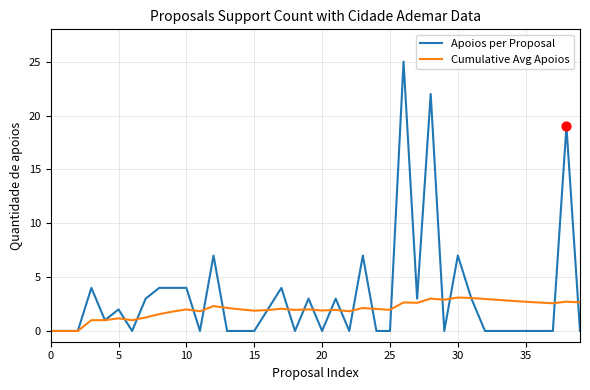

Which series has the largest range (max minus min)?

Apoios per Proposal